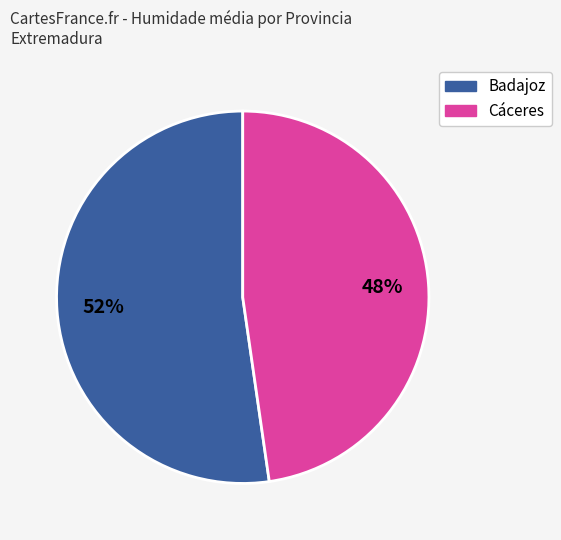

Is there a majority slice in this chart?

Yes